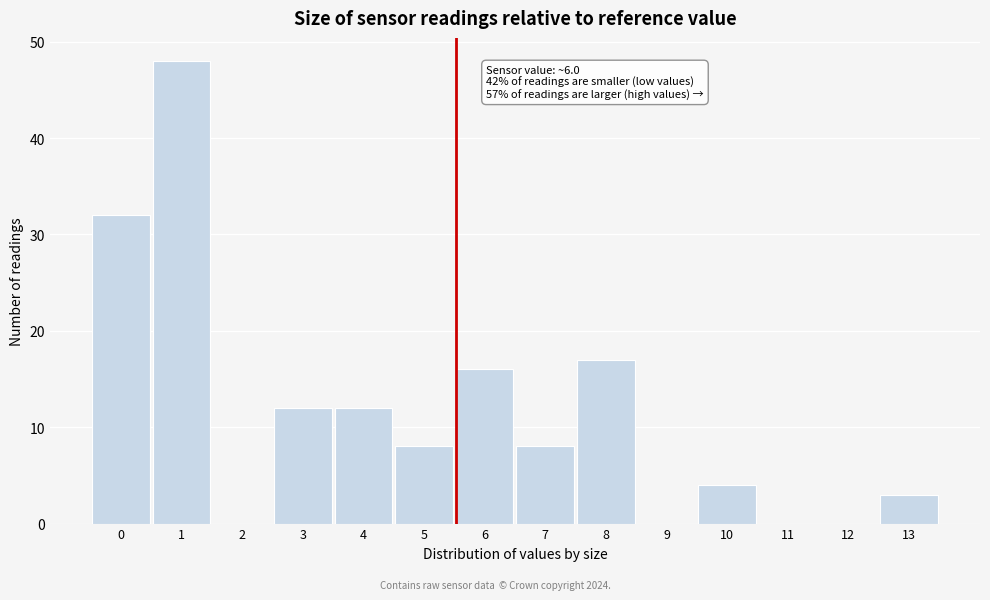

Reading left to right, list all the values displayed in this chart.

0=32	1=48	2=0	3=12	4=12	5=8	6=16	7=8	8=17	9=0	10=4	11=0	12=0	13=3